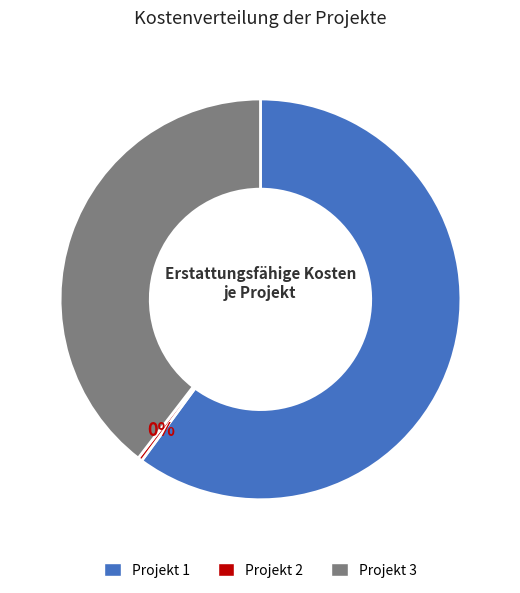

Combined, do Projekt 1 and Projekt 2 account for over 50%?

Yes